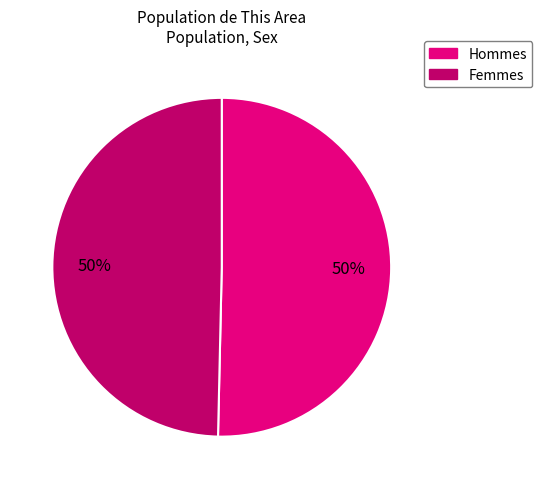

How many segments does this pie chart have?

2